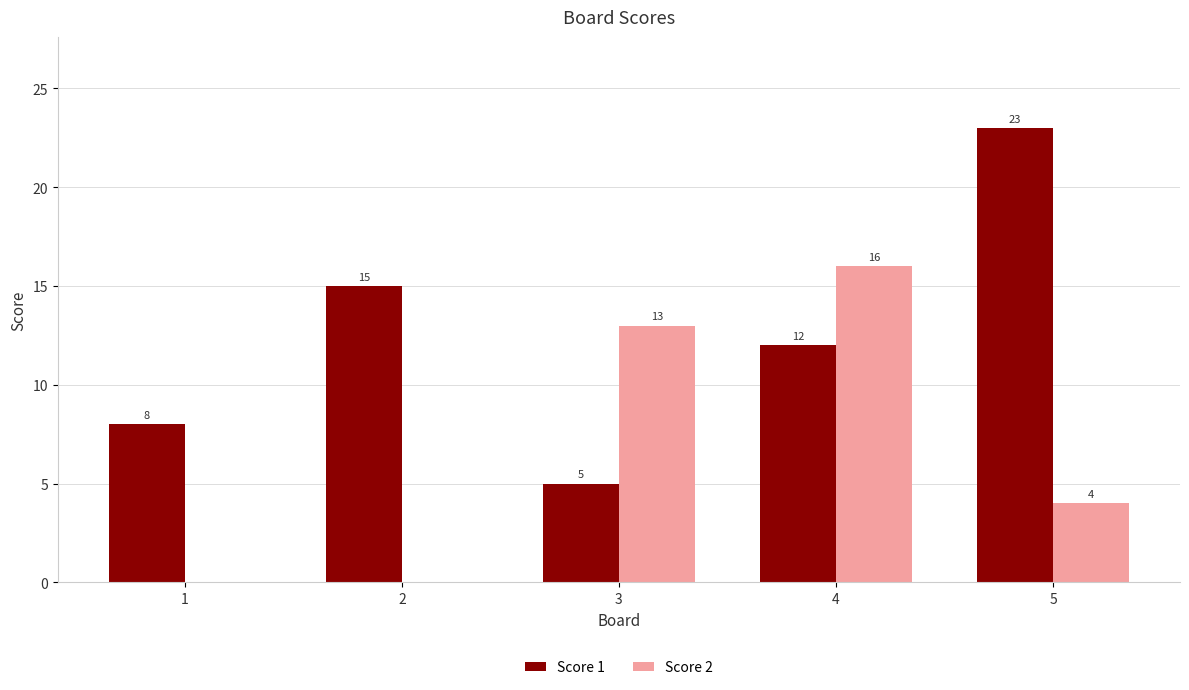

What is the highest value of the Score 2 series?

16